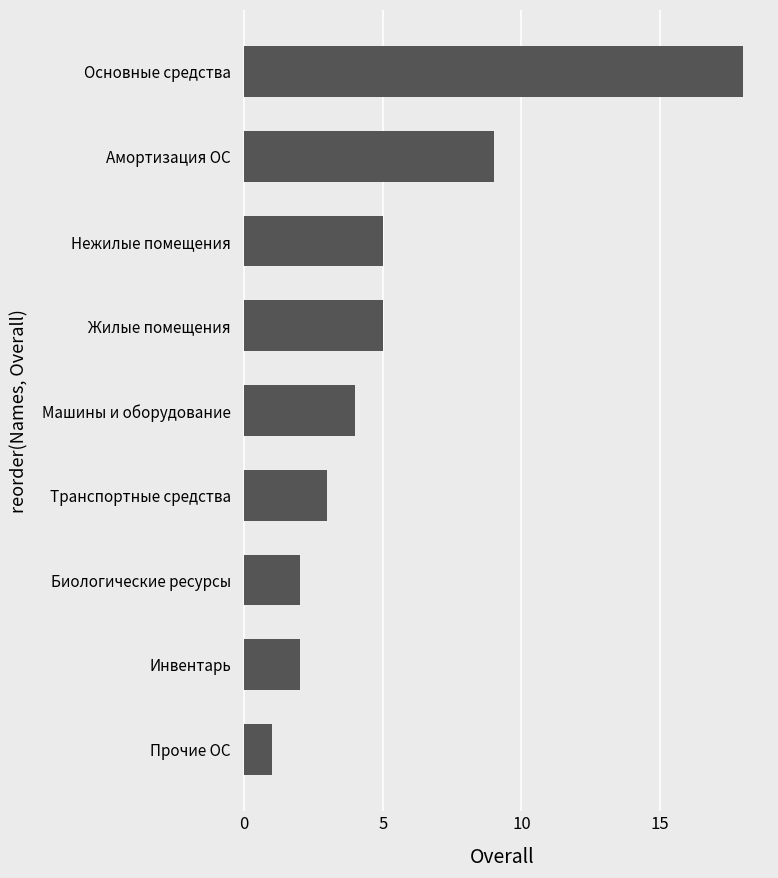

At which category does the chart reach its peak across all series?

Основные средства